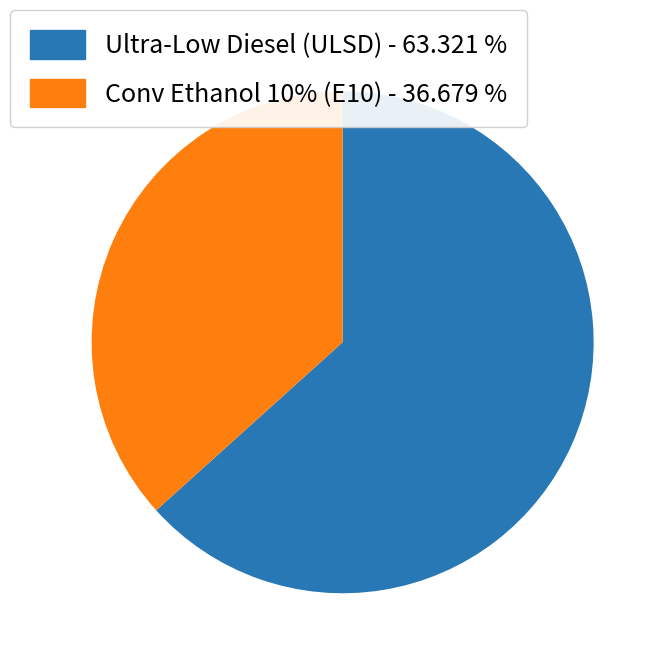

Is there a majority slice in this chart?

Yes